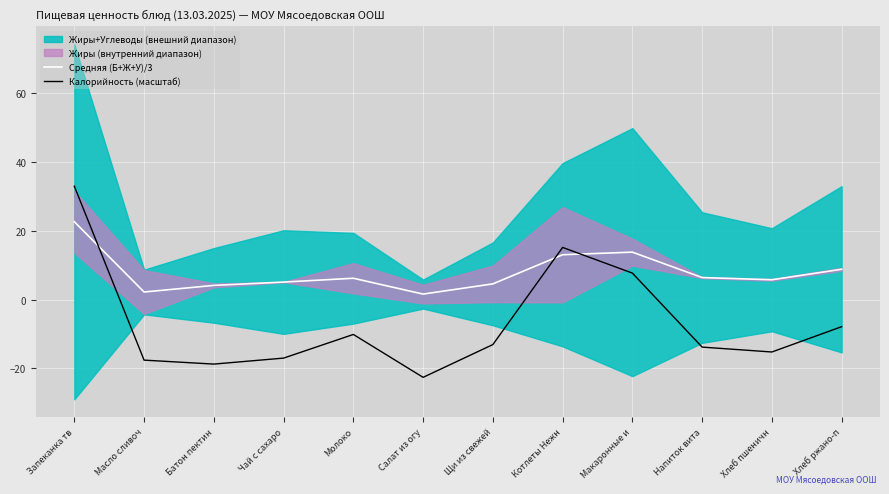

Is it true that Калорийность (масштаб) equals 7.7 at Макаронные и?

True